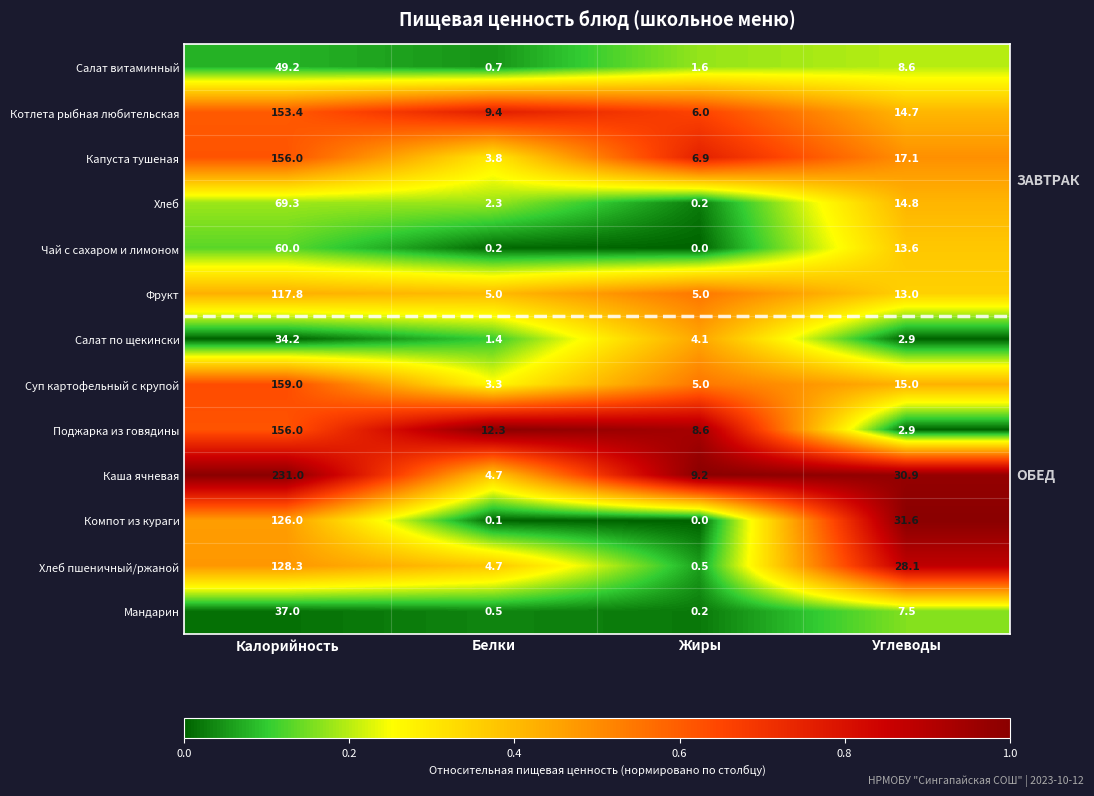

What is the greatest value displayed?

231.0